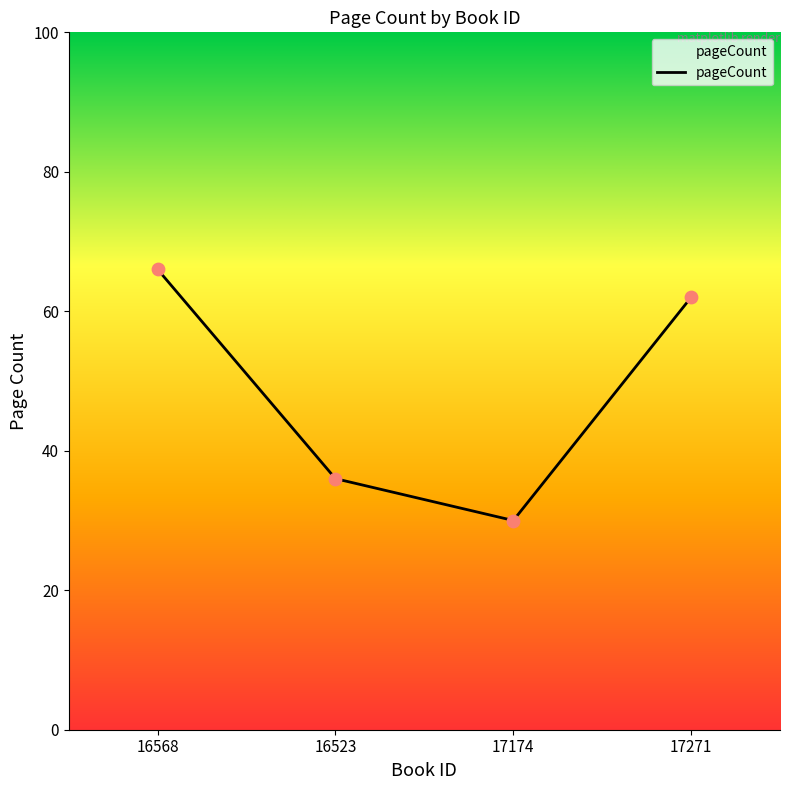

What is the change in value from 16568 to 17271?

-4